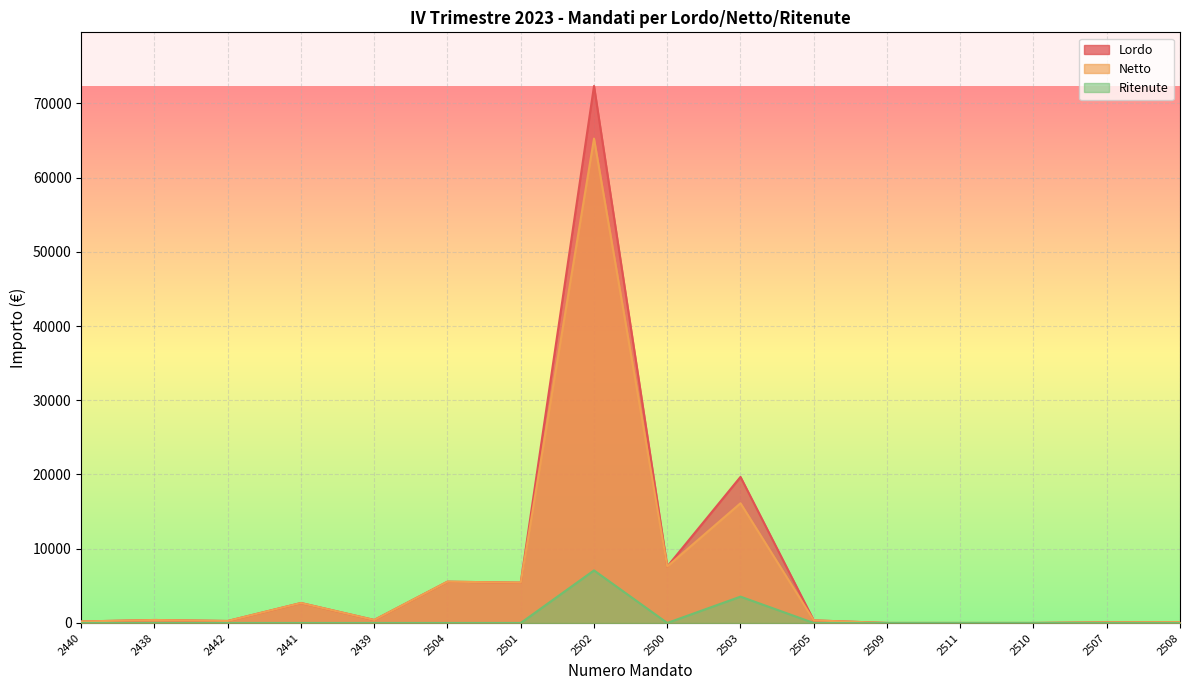

In Netto, how many points are higher than both neighbors (excluding endpoints)?

5